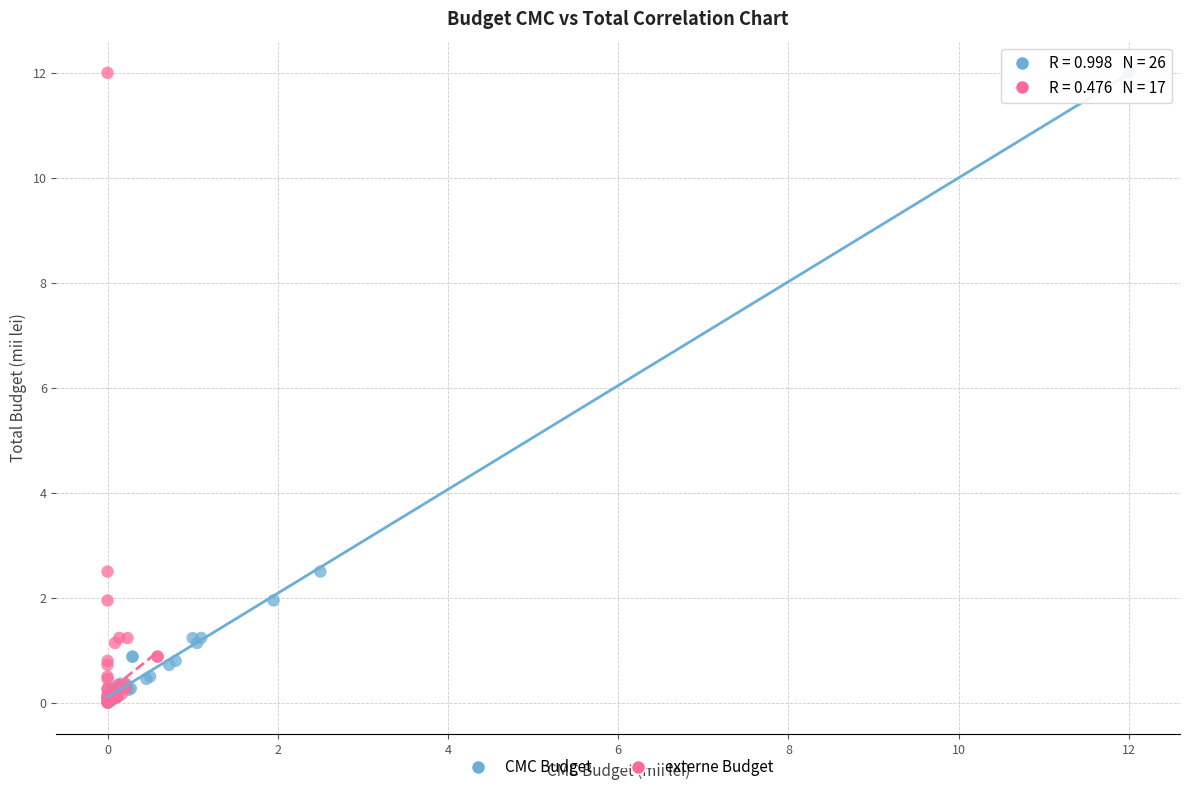

What are all the series names shown in the legend?

CMC Budget, externe Budget